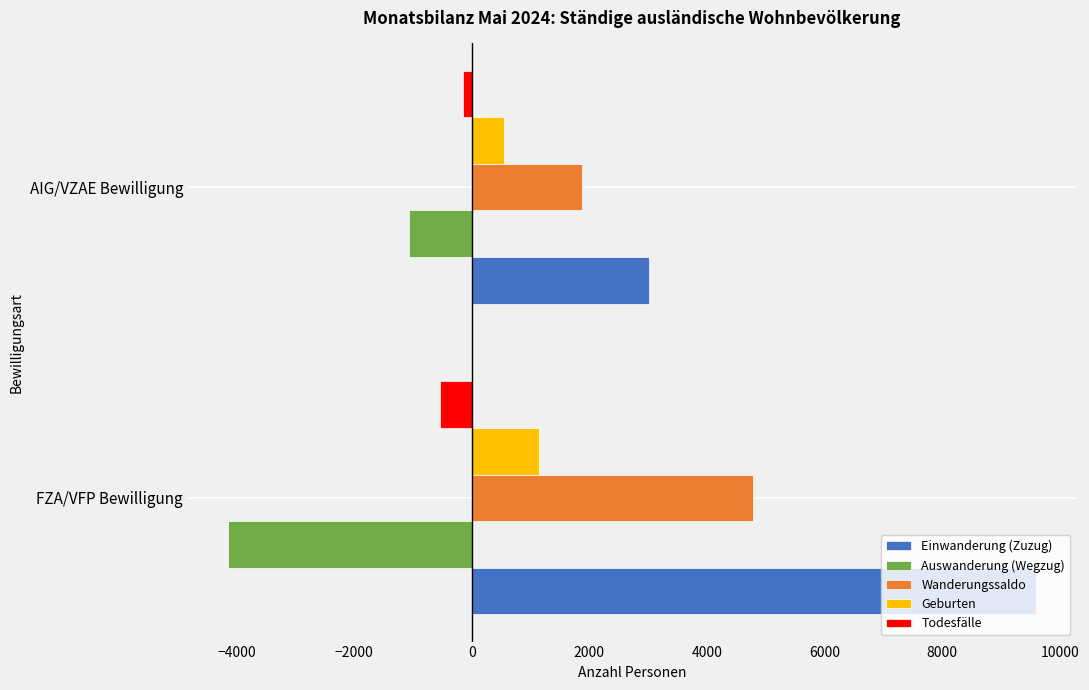

How many data points in Auswanderung (Wegzug) are less than -1064?

1